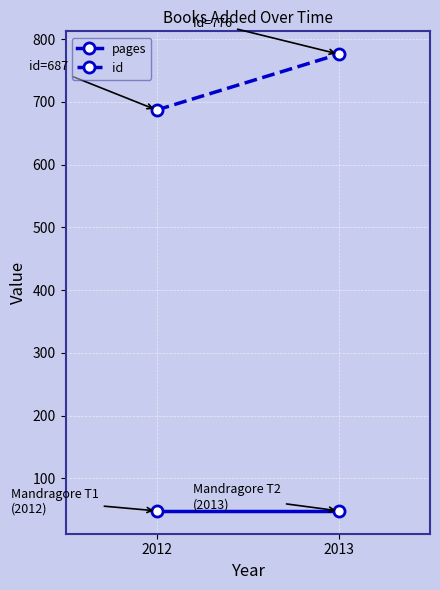

At which category is the sum across all series the highest?

2013